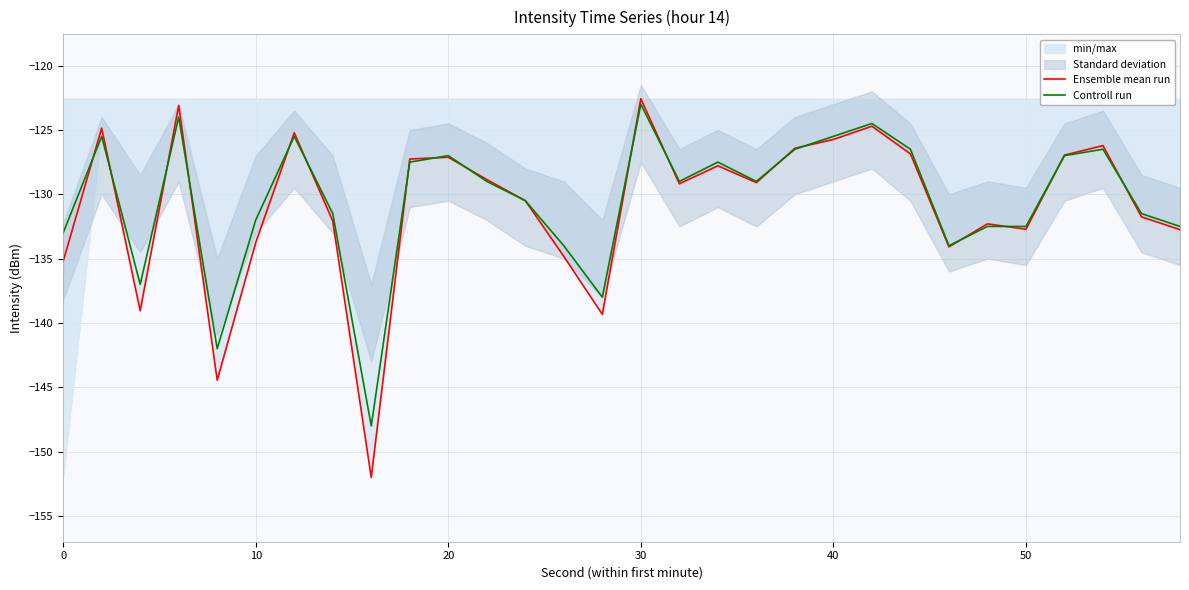

What is the maximum value for Controll run?

-123.0